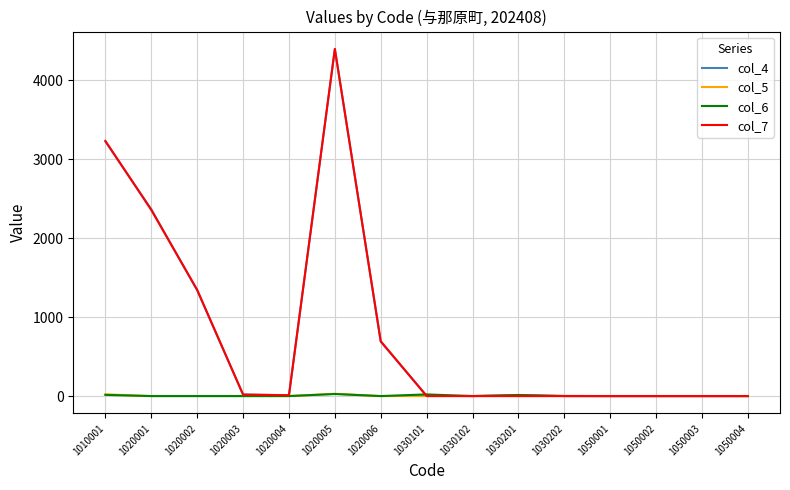

What is the spread (max minus min) of values at 1030201?

14